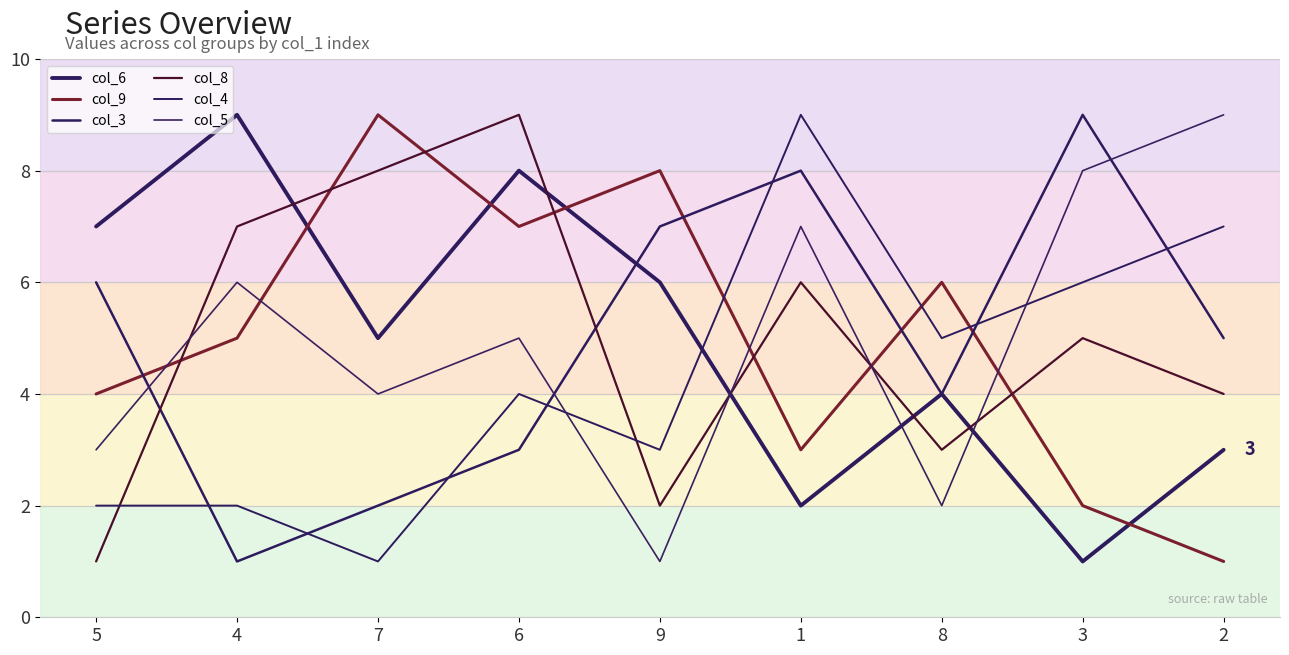

Is the value of col_3 at 4 greater than the value of col_4 at 7?

No